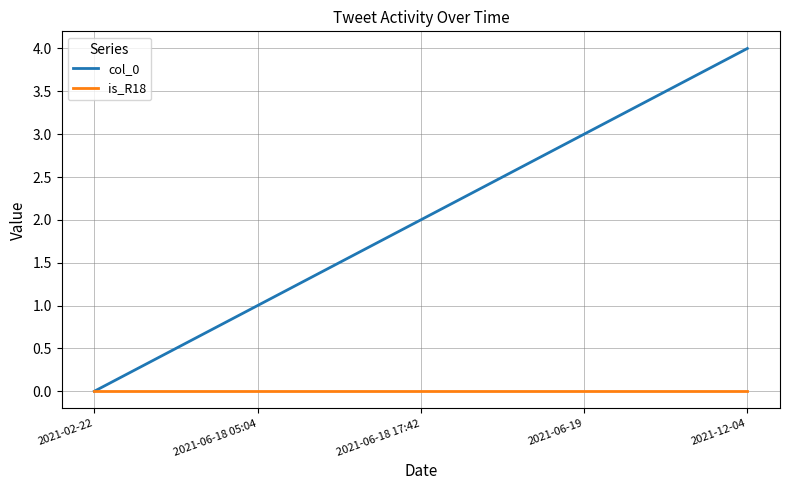

What are all the series names shown in the legend?

col_0, is_R18